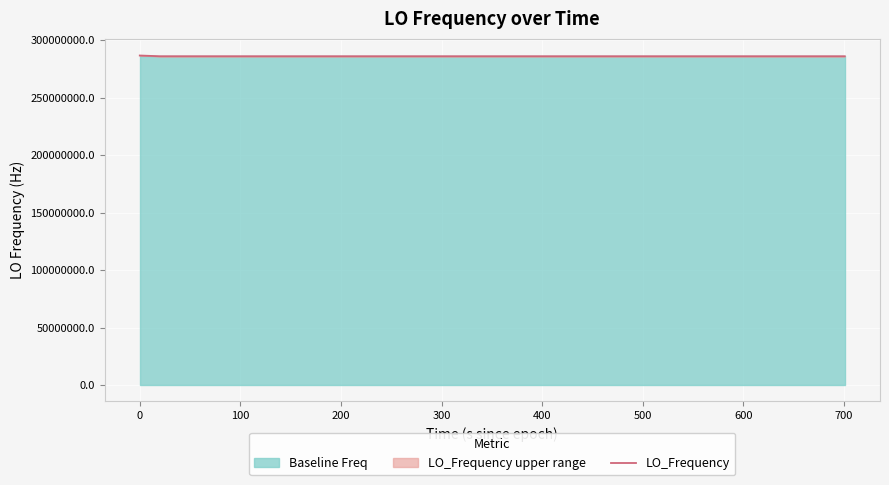

How many lines are shown in the chart?

1